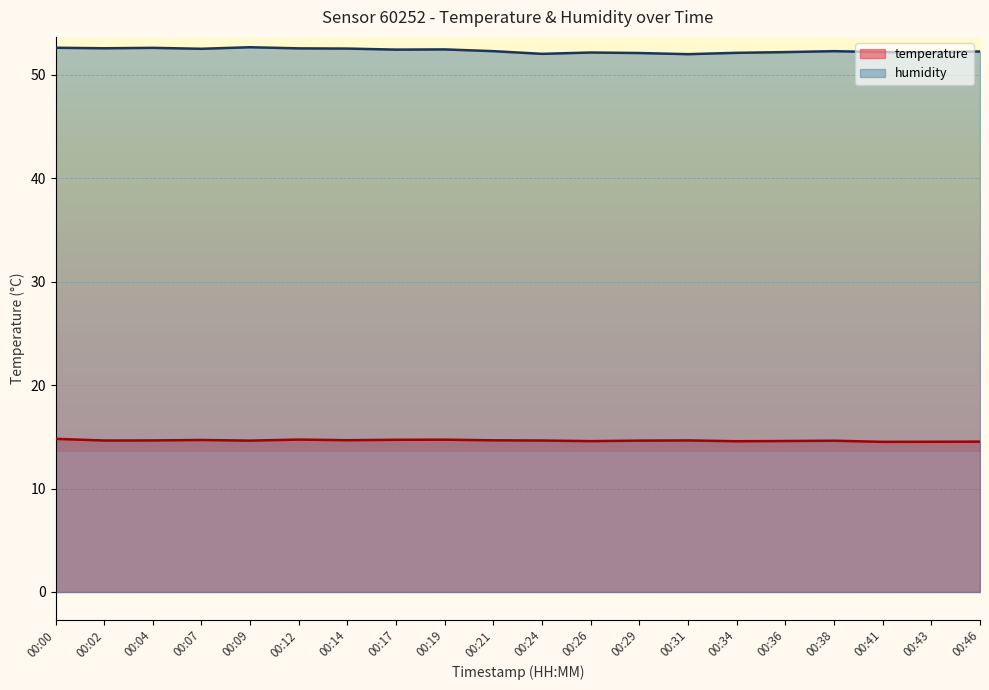

What is the approximate value of humidity at 00:34?

52.1